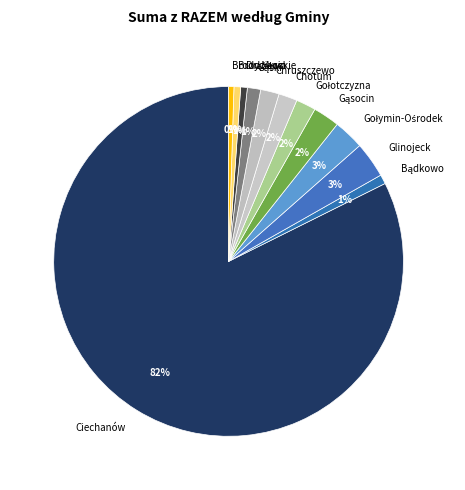

Count the number of slices in the pie.

12